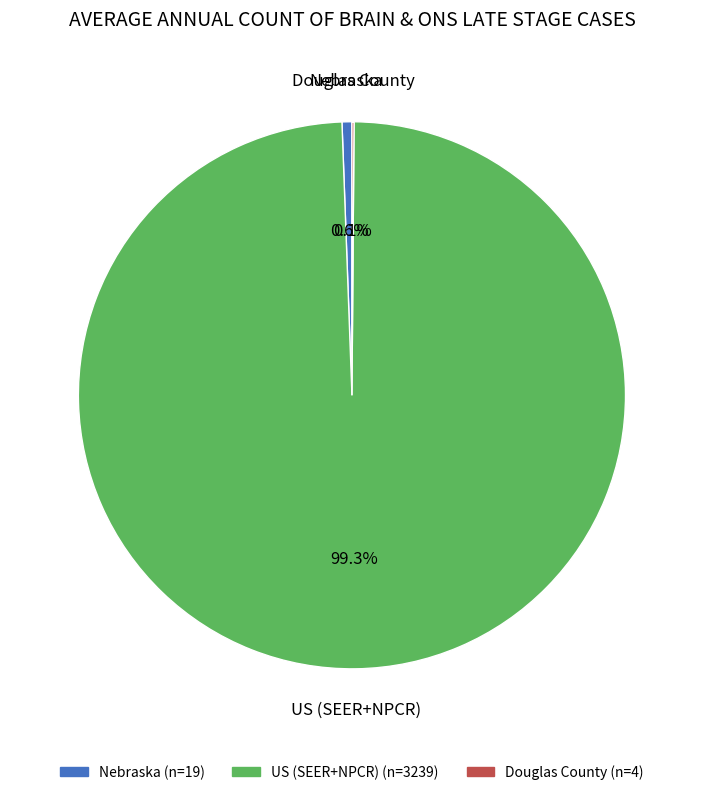

Is it true that Nebraska is 1% of the pie?

True